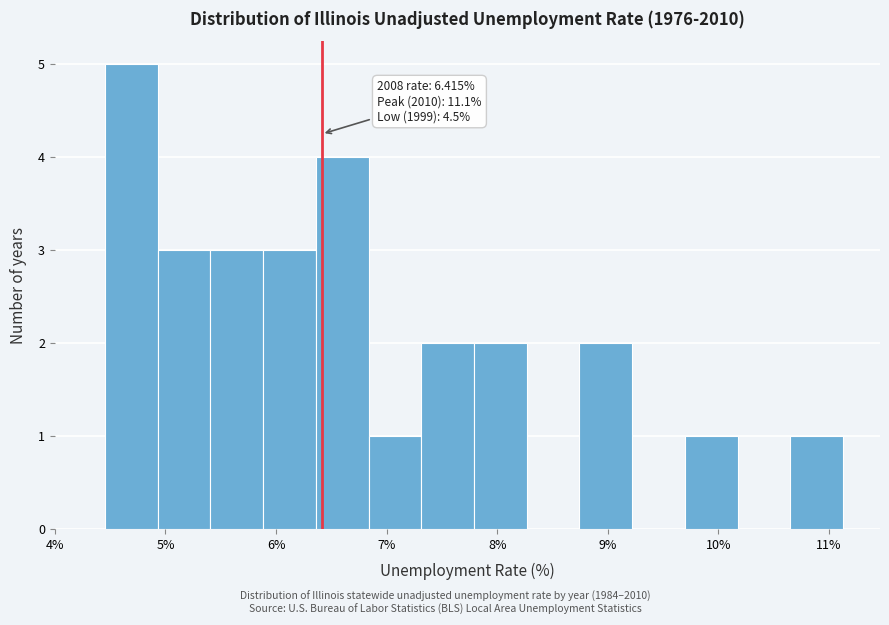

Over which range of the x-axis is the bar tallest?

4.5 to 4.9